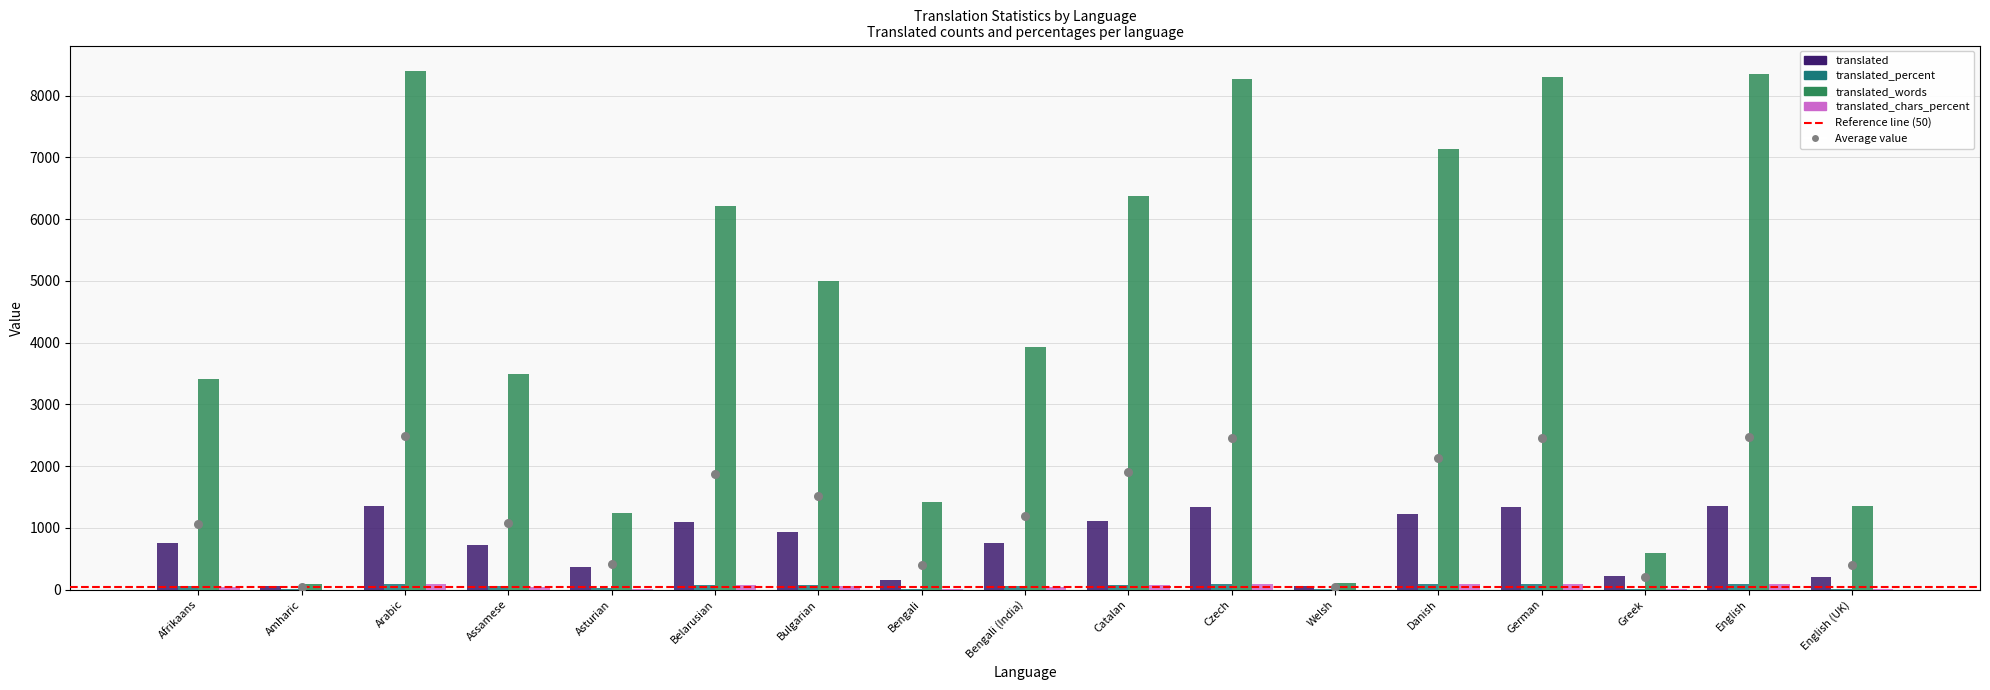

Which series has the largest total across all categories?

translated_words